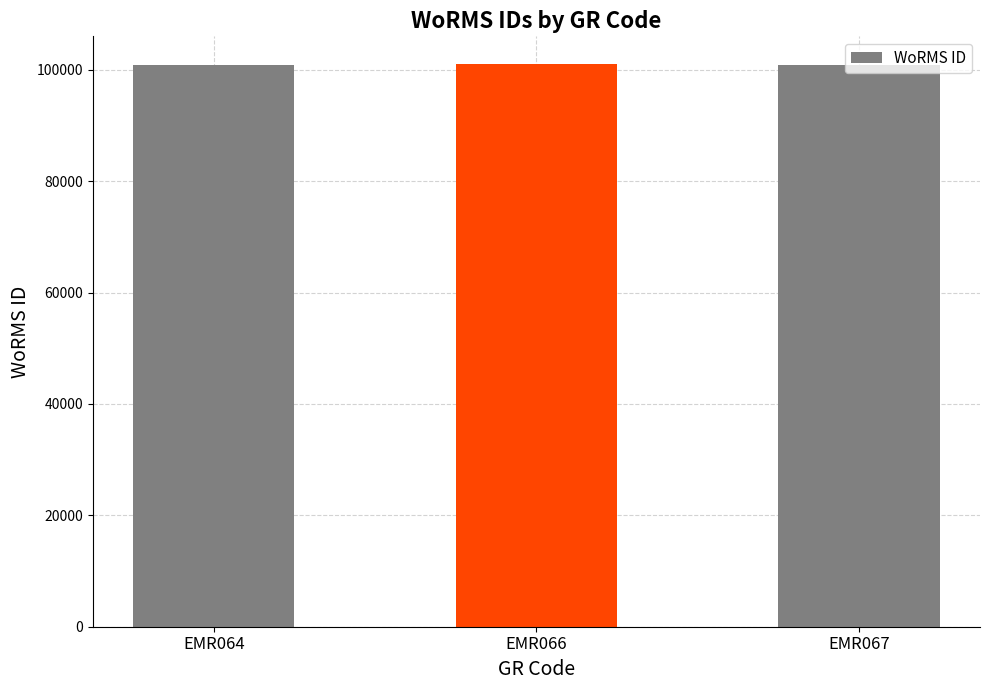

Does the chart contain stacked bars?

No